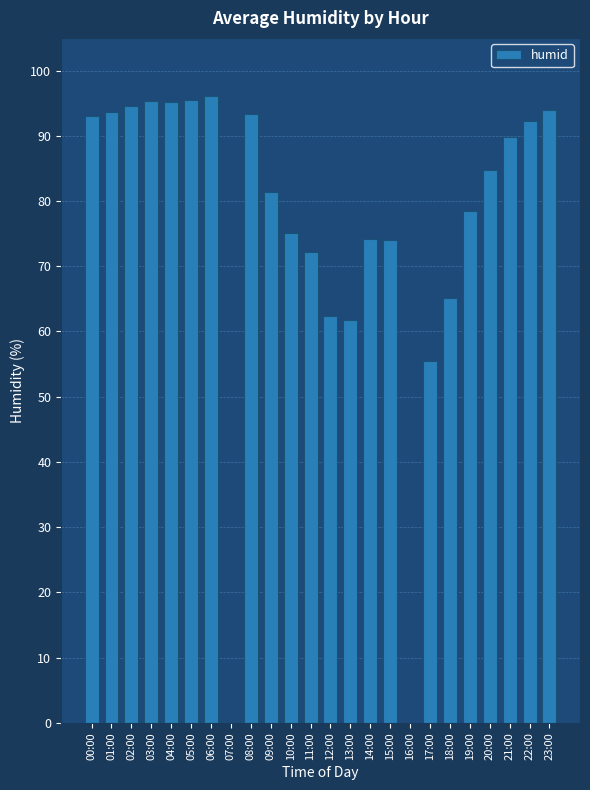

Read the value at 03:00.

95.3